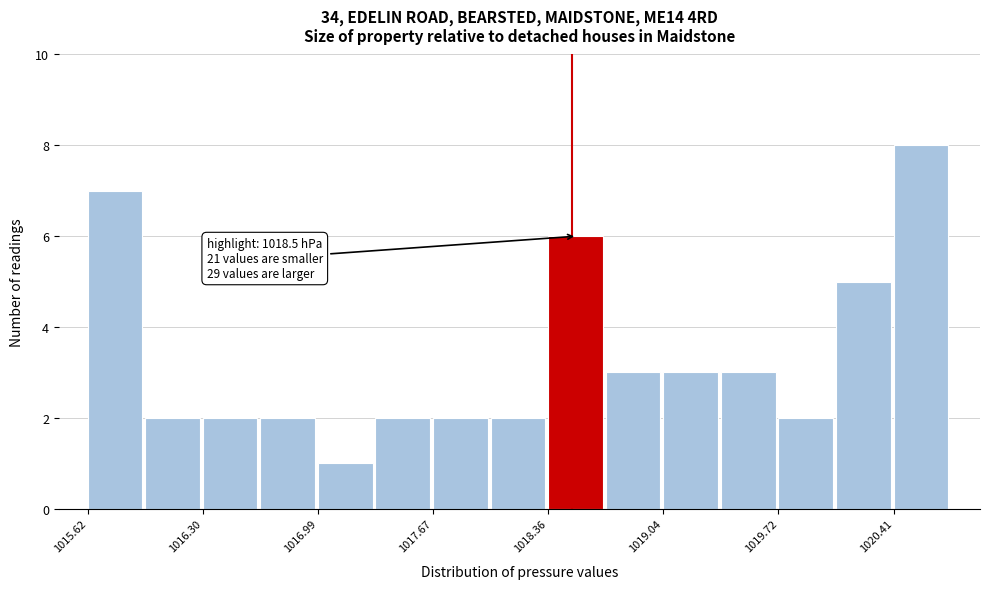

Around what value on the x-axis is the tallest bar? Give the approximate position of its centre, as read against the axis.

1020.6